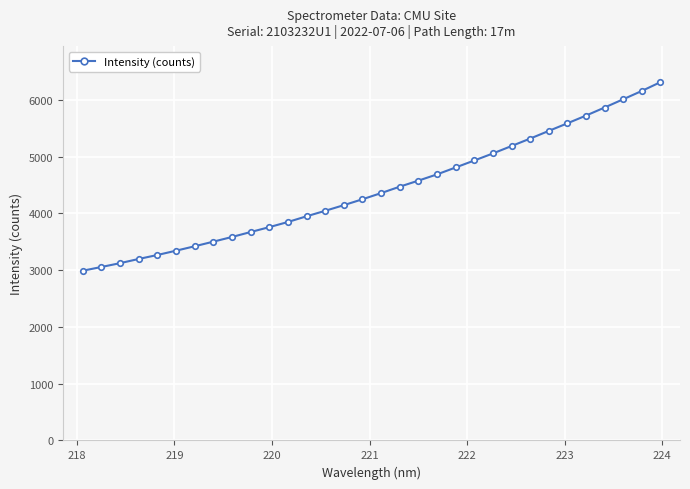

What is the sum of all values?

141613.0